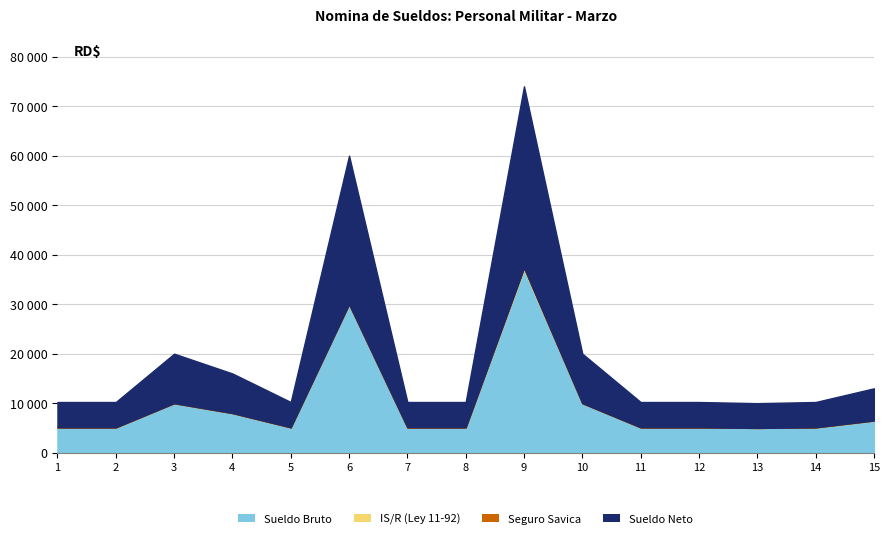

What is the average value of the IS/R (Ley 11-92) series?

23.1